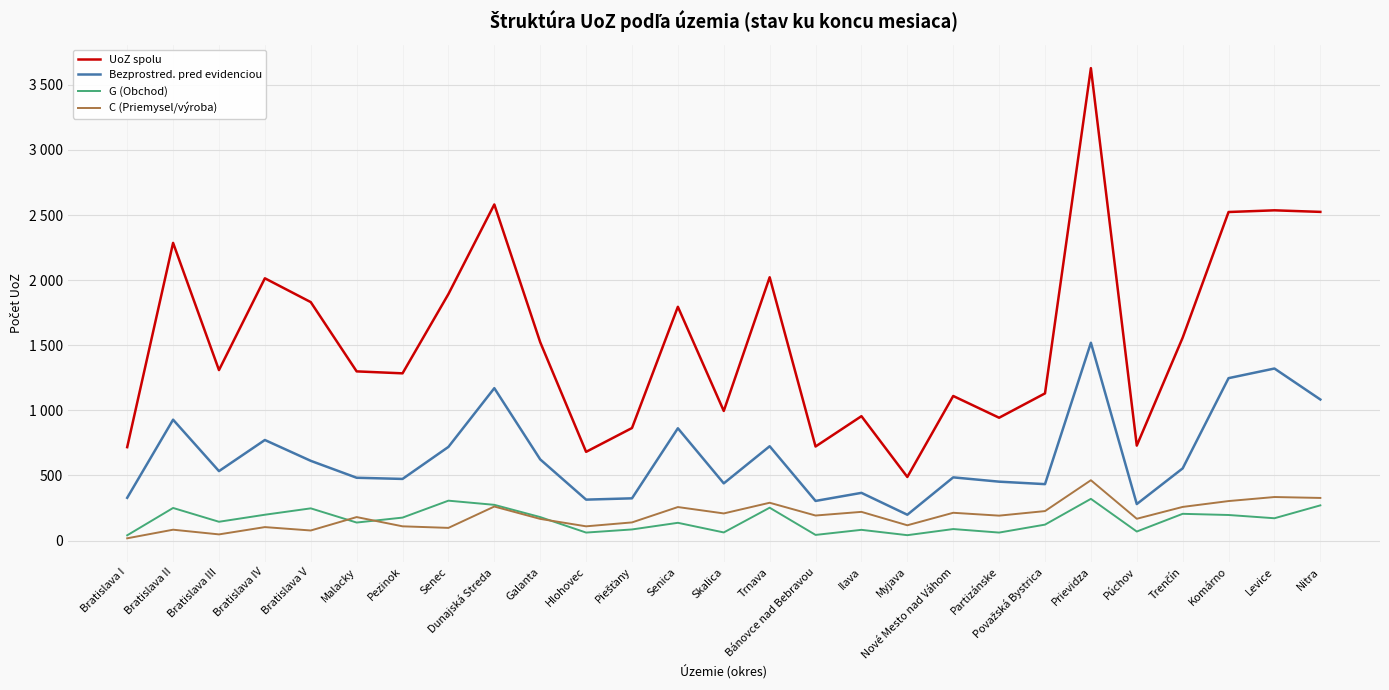

True or false: UoZ spolu and C (Priemysel/výroba) cross at least once.

False